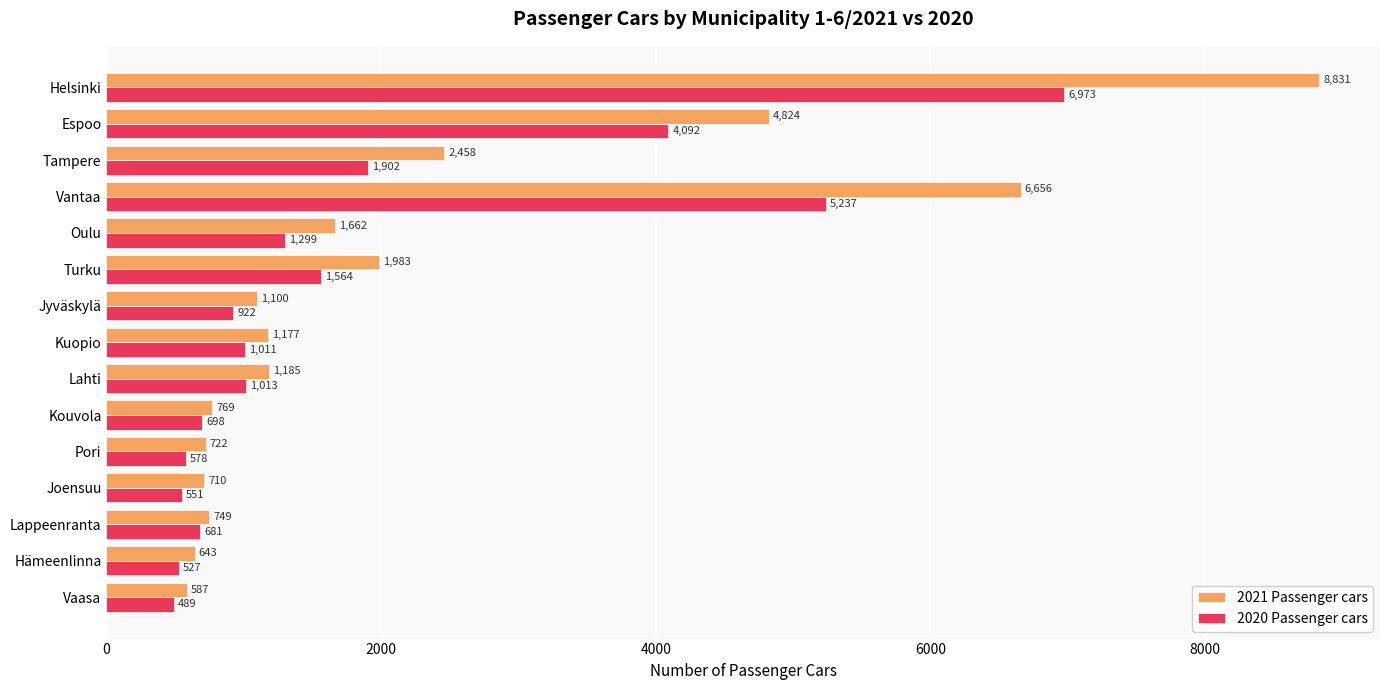

What is the minimum value shown in the chart?

489